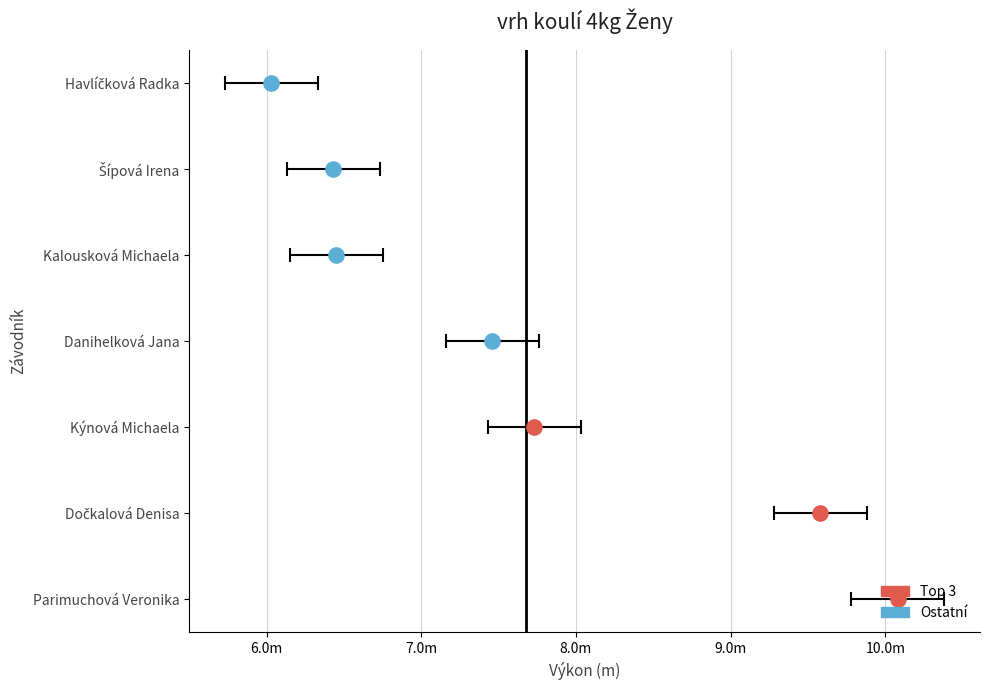

What is the change in value from Dočkalová Denisa to Danihelková Jana?

-2.1